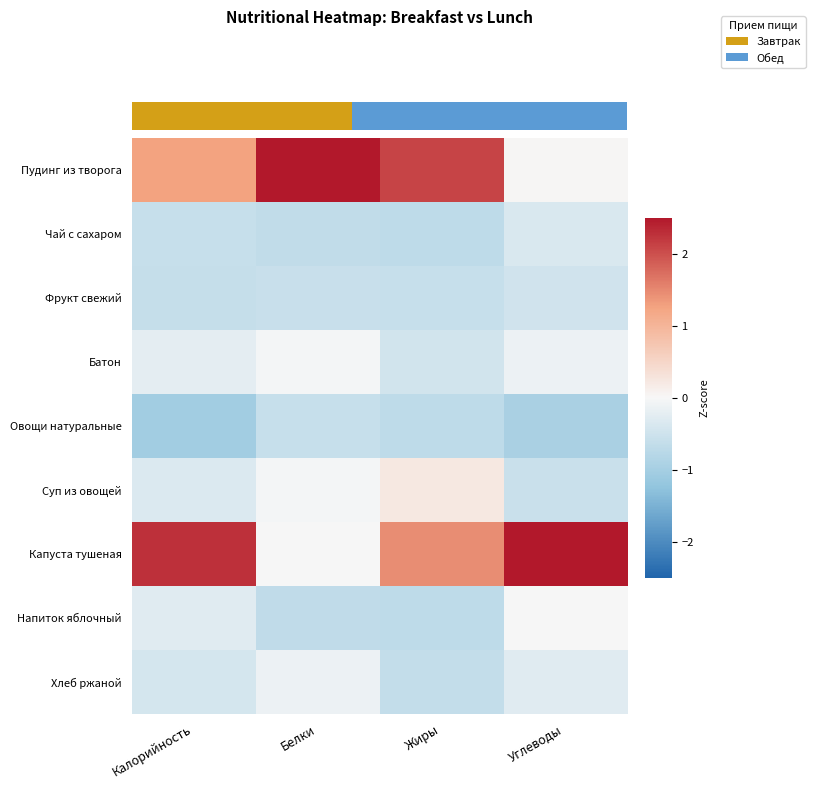

How many data points does each series have?

4